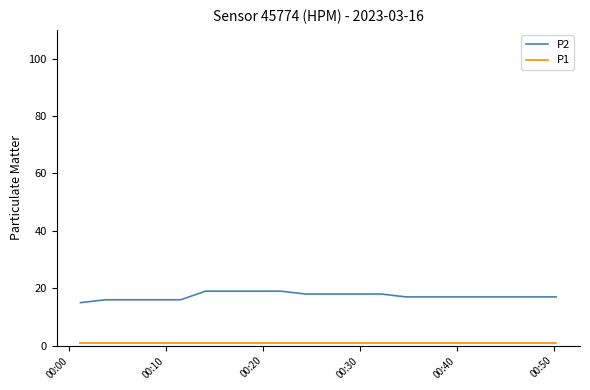

Which series has the widest spread of values?

P2